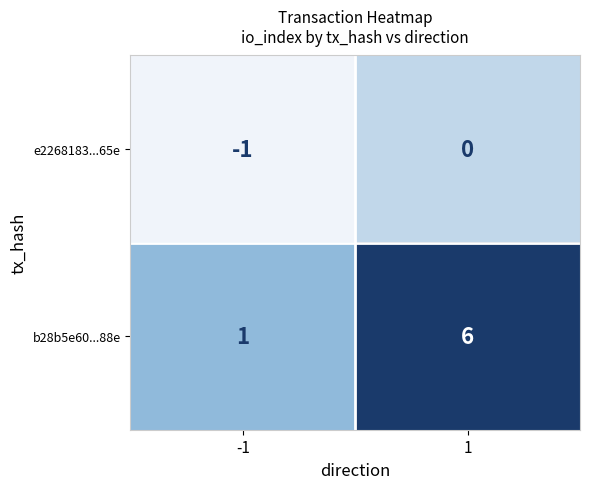

What is the difference between the b28b5e60...88e values at -1 and 1?

5